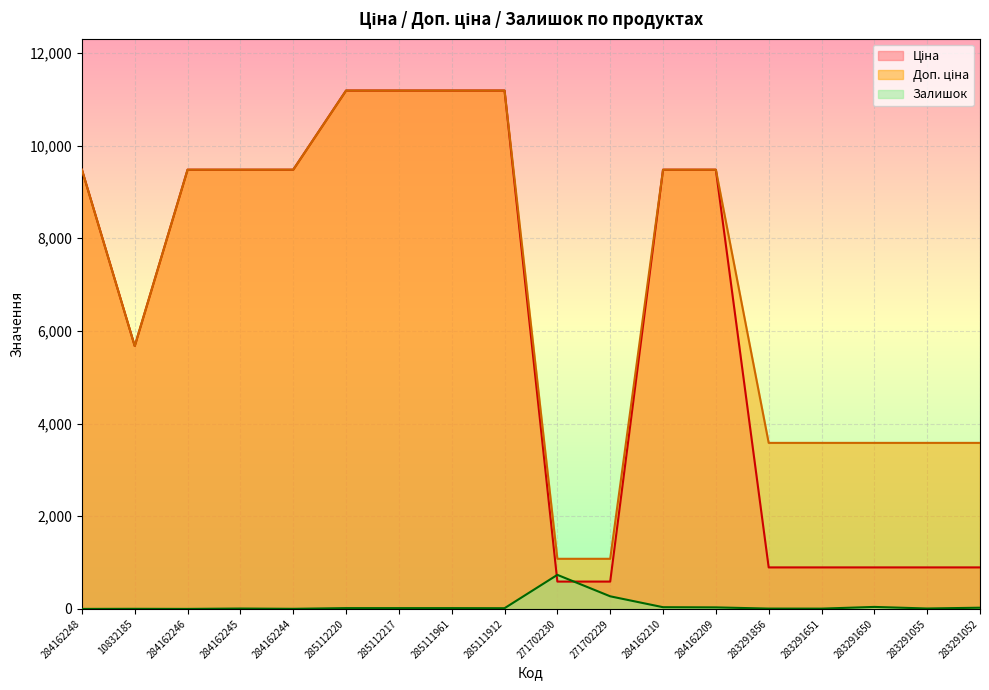

In Ціна, how many points are lower than both neighbors (excluding endpoints)?

1